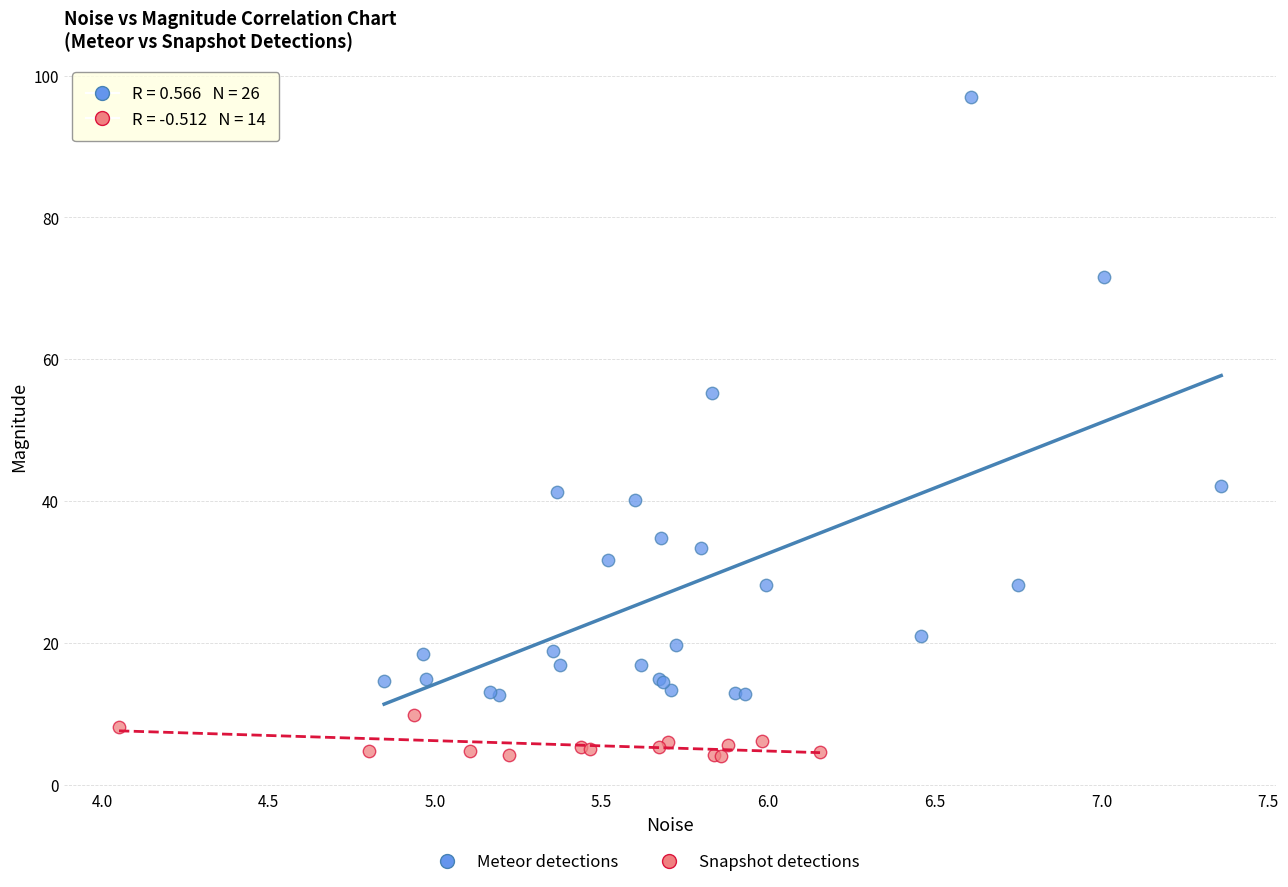

Which series contains the lowest Y value?

Snapshot detections